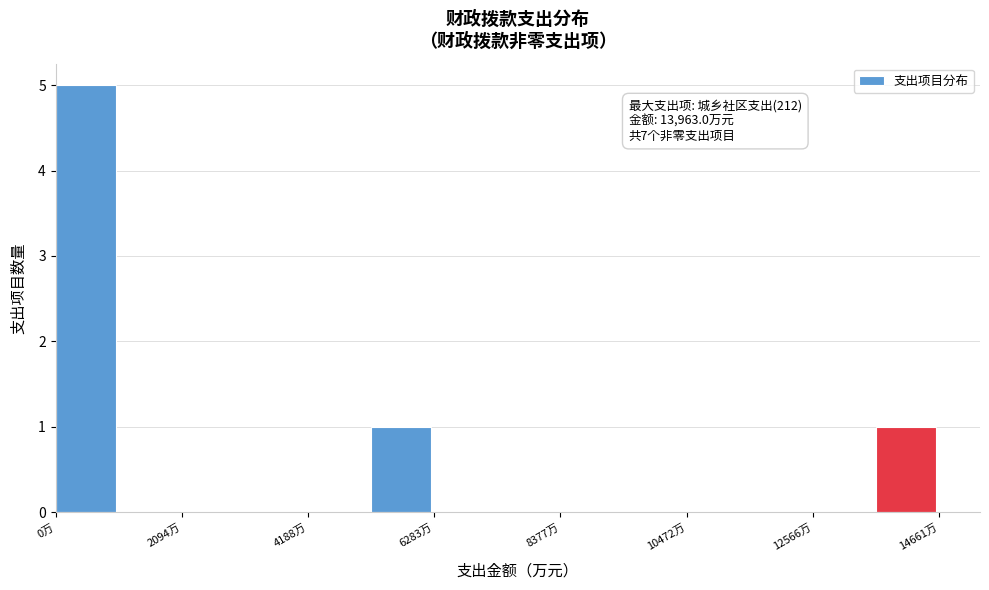

Read against the x-axis, roughly where is the centre of the tallest bar?

500